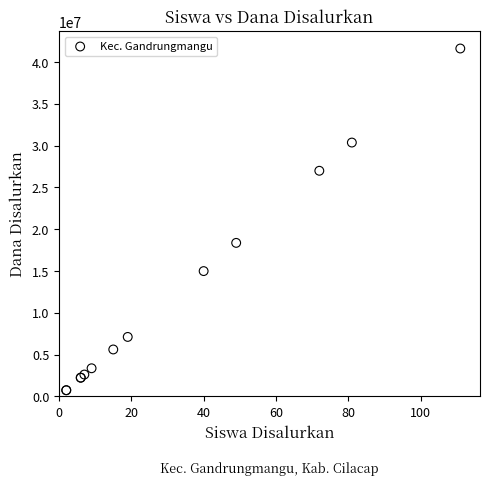

What Y value in the scatter plot is closest to 21187500?

18375000